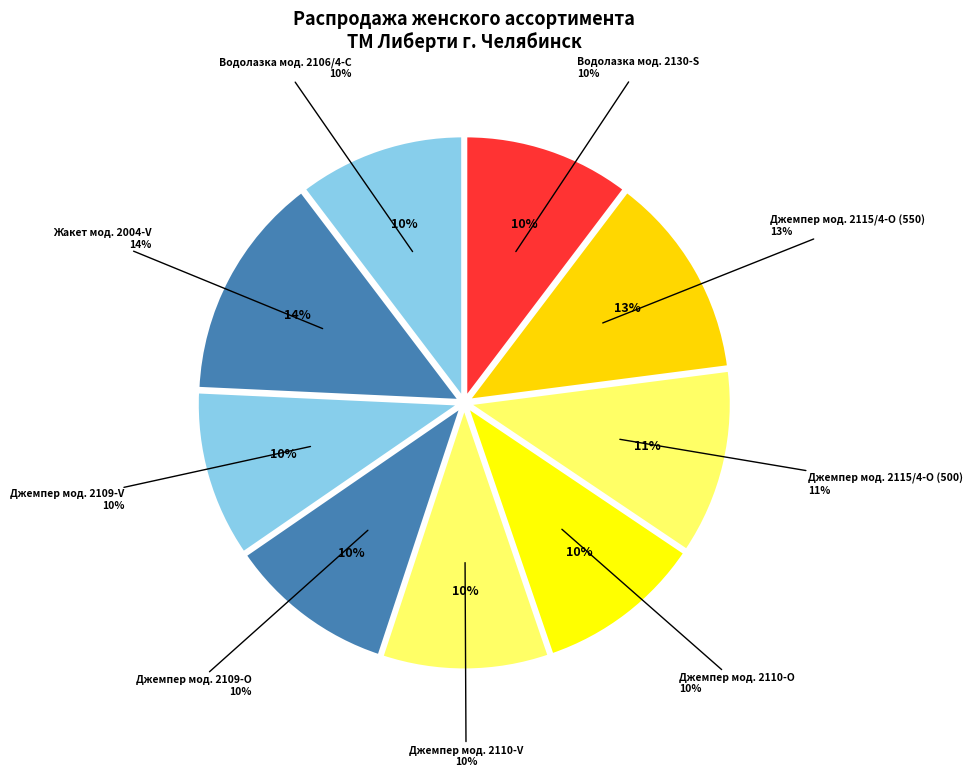

Is there any slice that represents more than half of the pie?

No